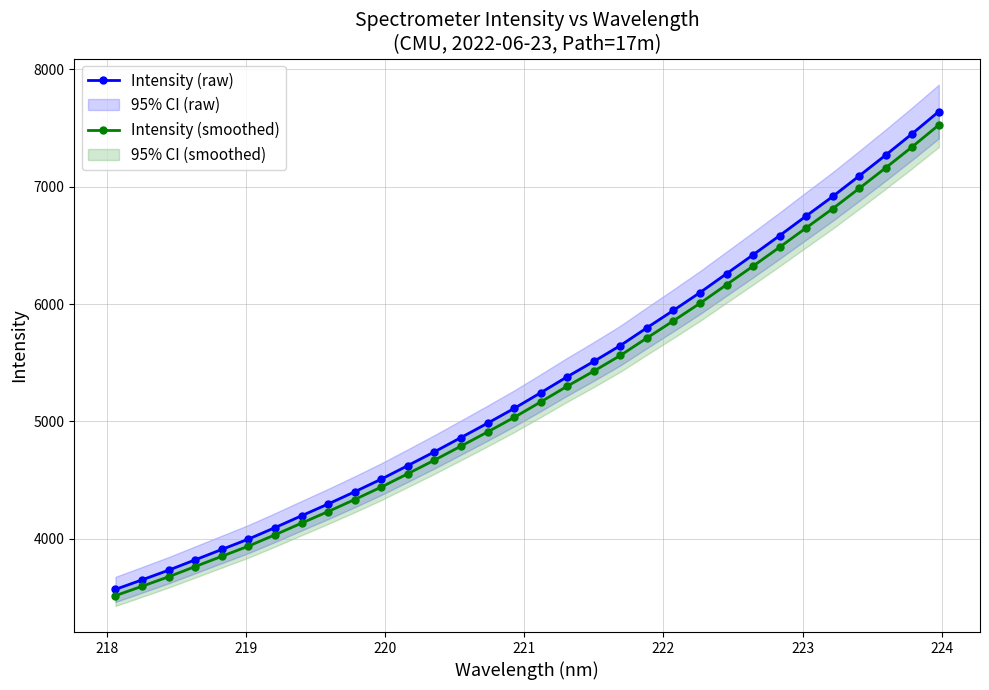

Rank the series by their average value, from lowest to highest.

Intensity (smoothed), Intensity (raw)